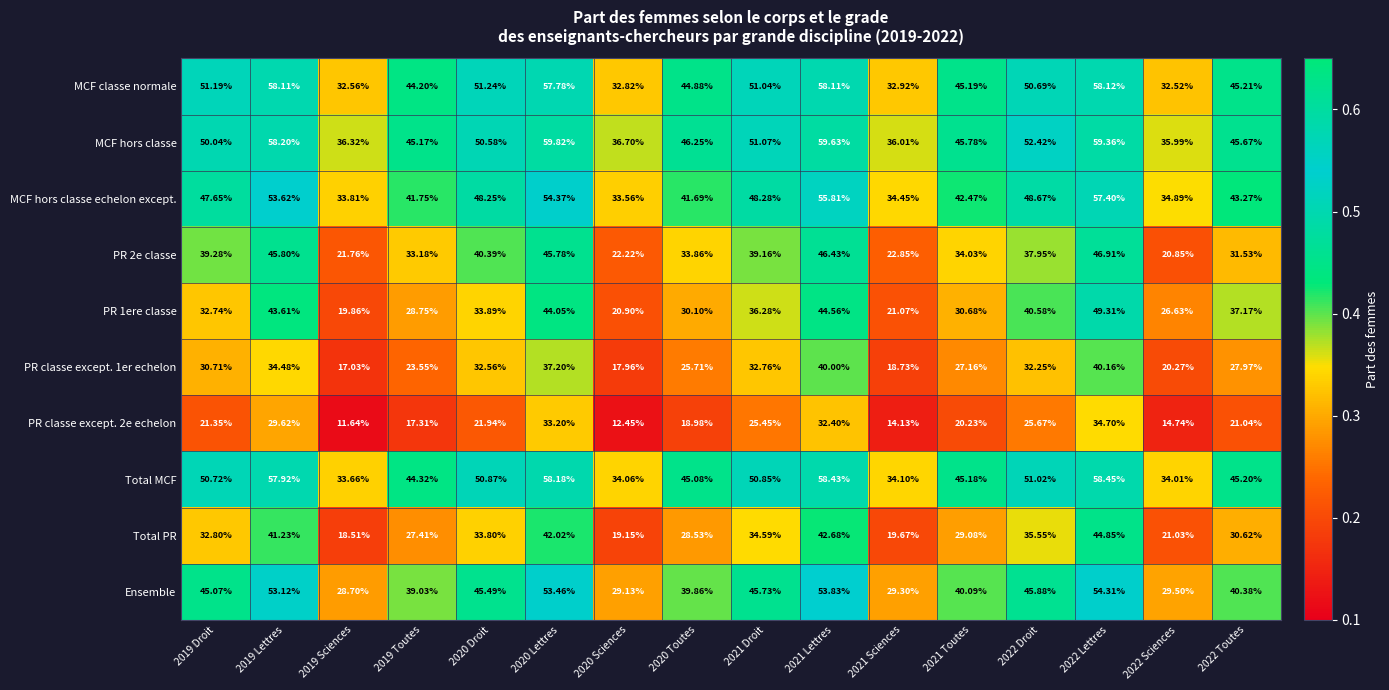

What is the maximum value shown in the chart?

59.8